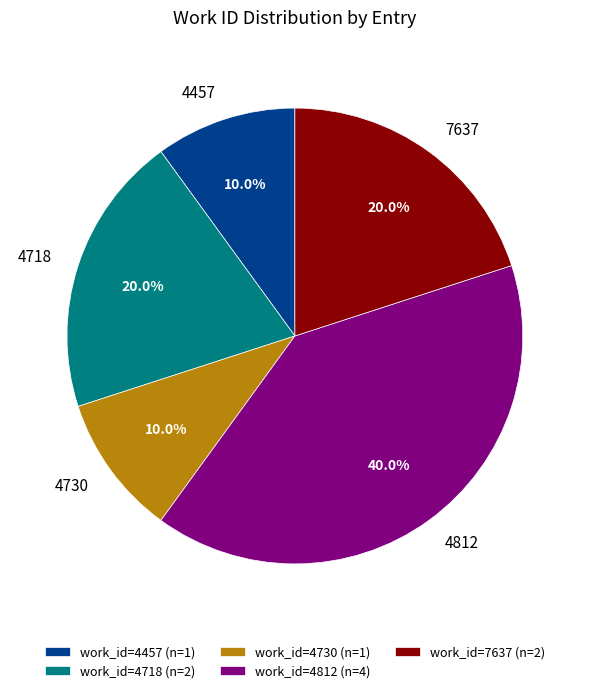

How many slices are in this pie chart?

5